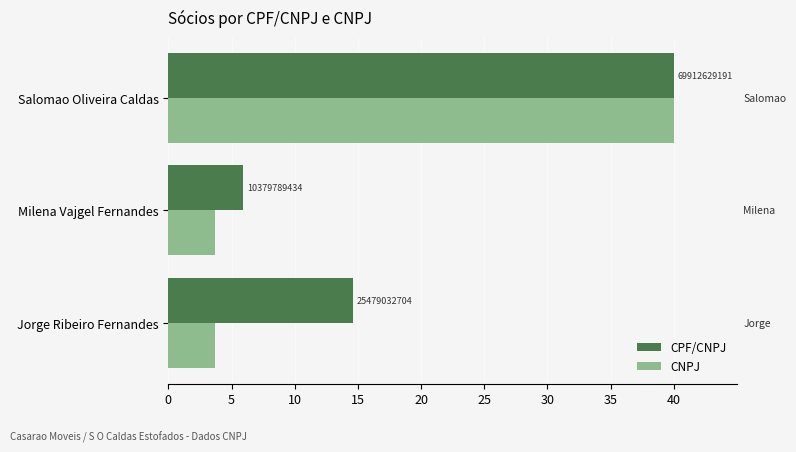

Which series has the largest range (max minus min)?

CNPJ